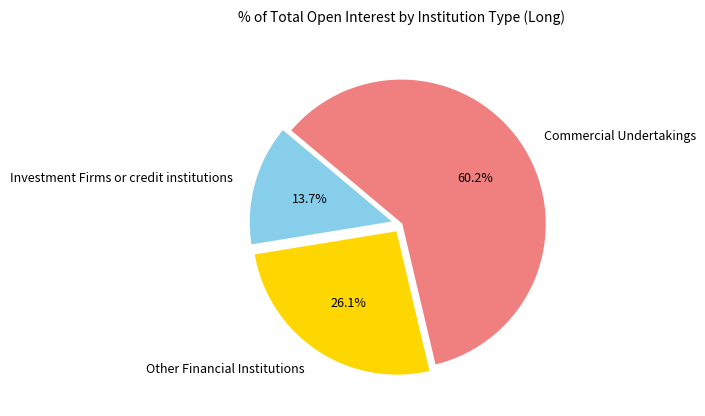

Combined, what portion of the pie is Investment Firms or credit institutions and Other Financial Institutions?

39.8%